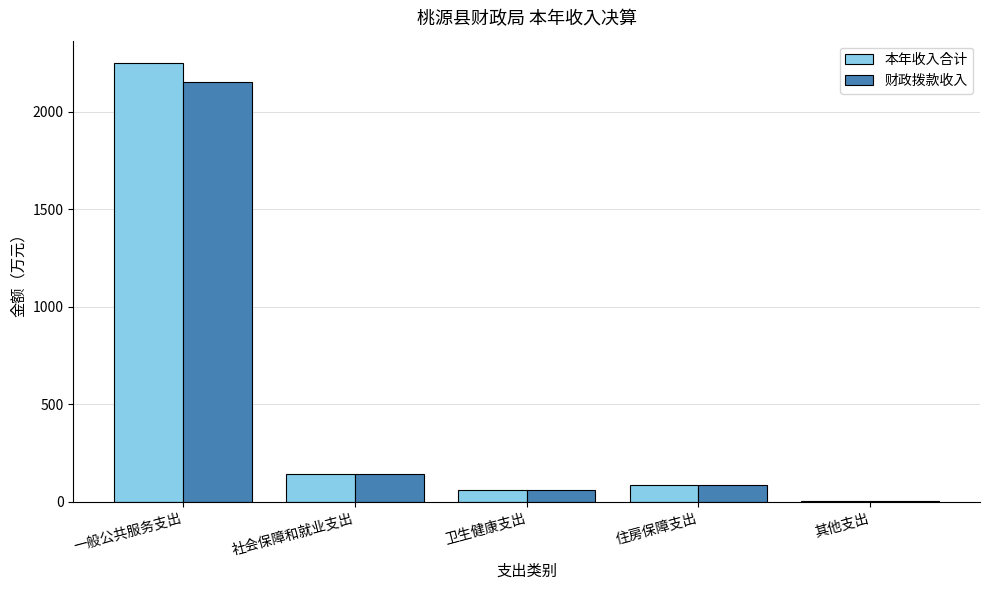

What is the sum of the 本年收入合计 values at 卫生健康支出 and 一般公共服务支出?

2313.5